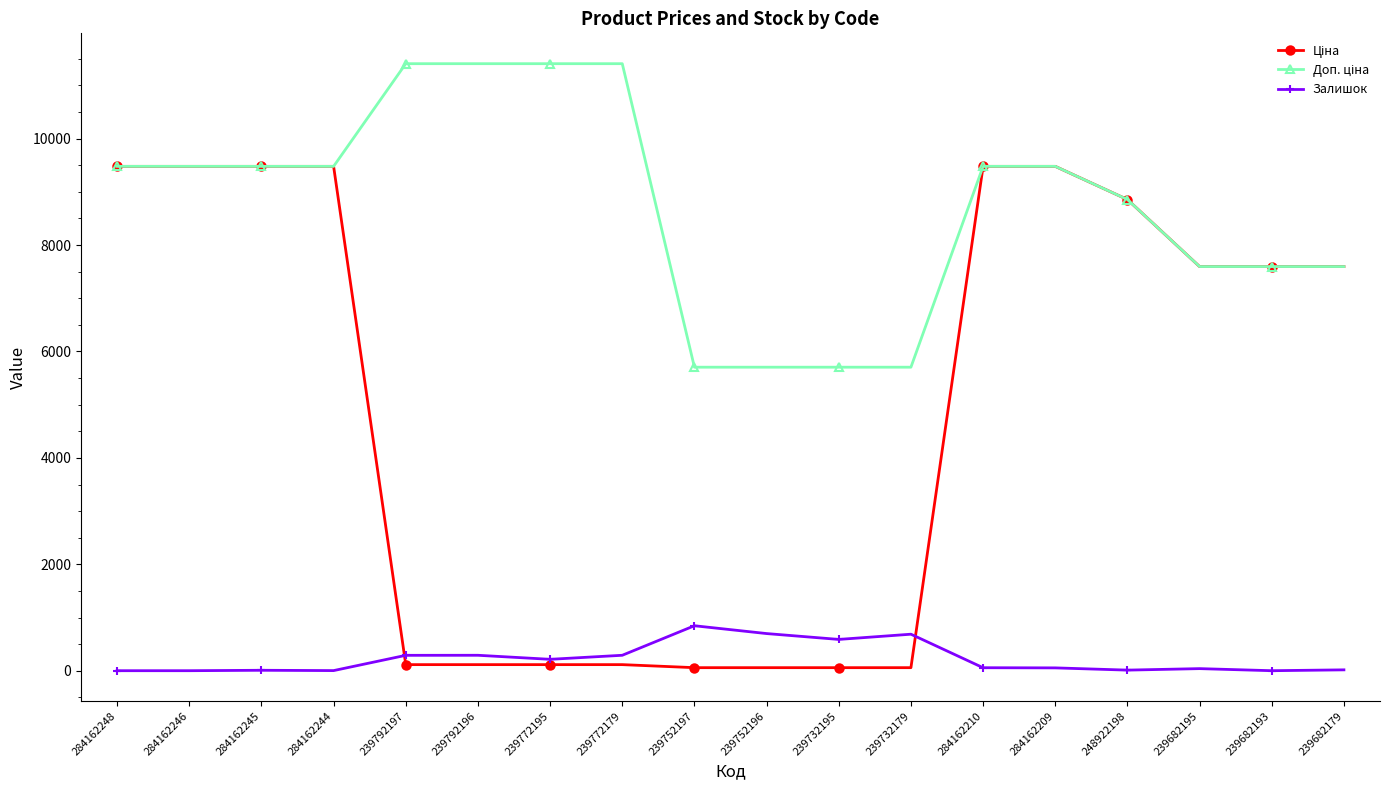

How many distinct data groups are displayed?

3